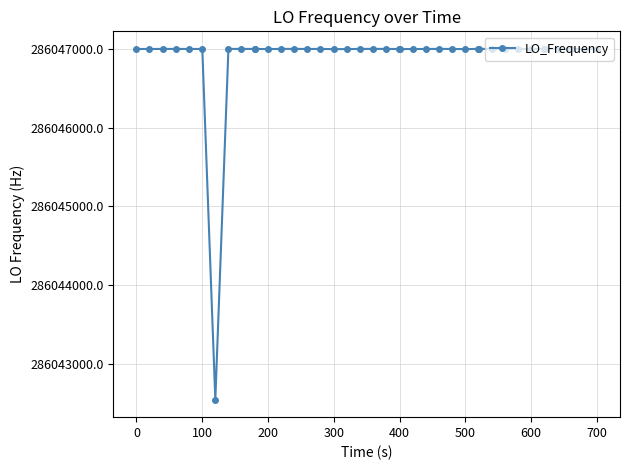

What is the value of the 18th point from the left?

286046998.1